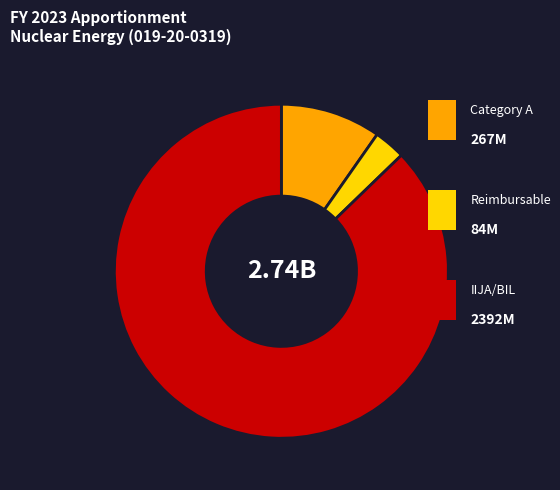

Is there a majority slice in this chart?

Yes